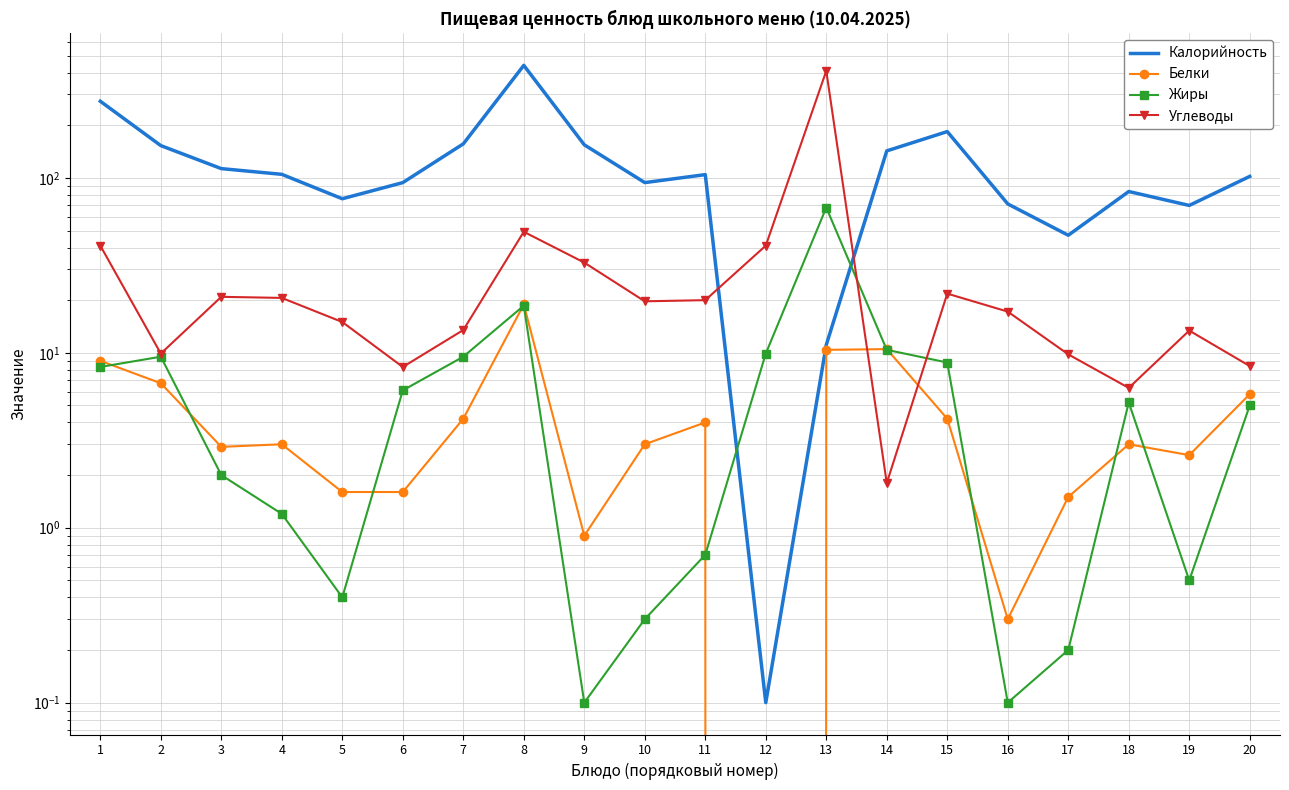

Is the value of Калорийность at 16 greater than the value of Жиры at 1?

Yes